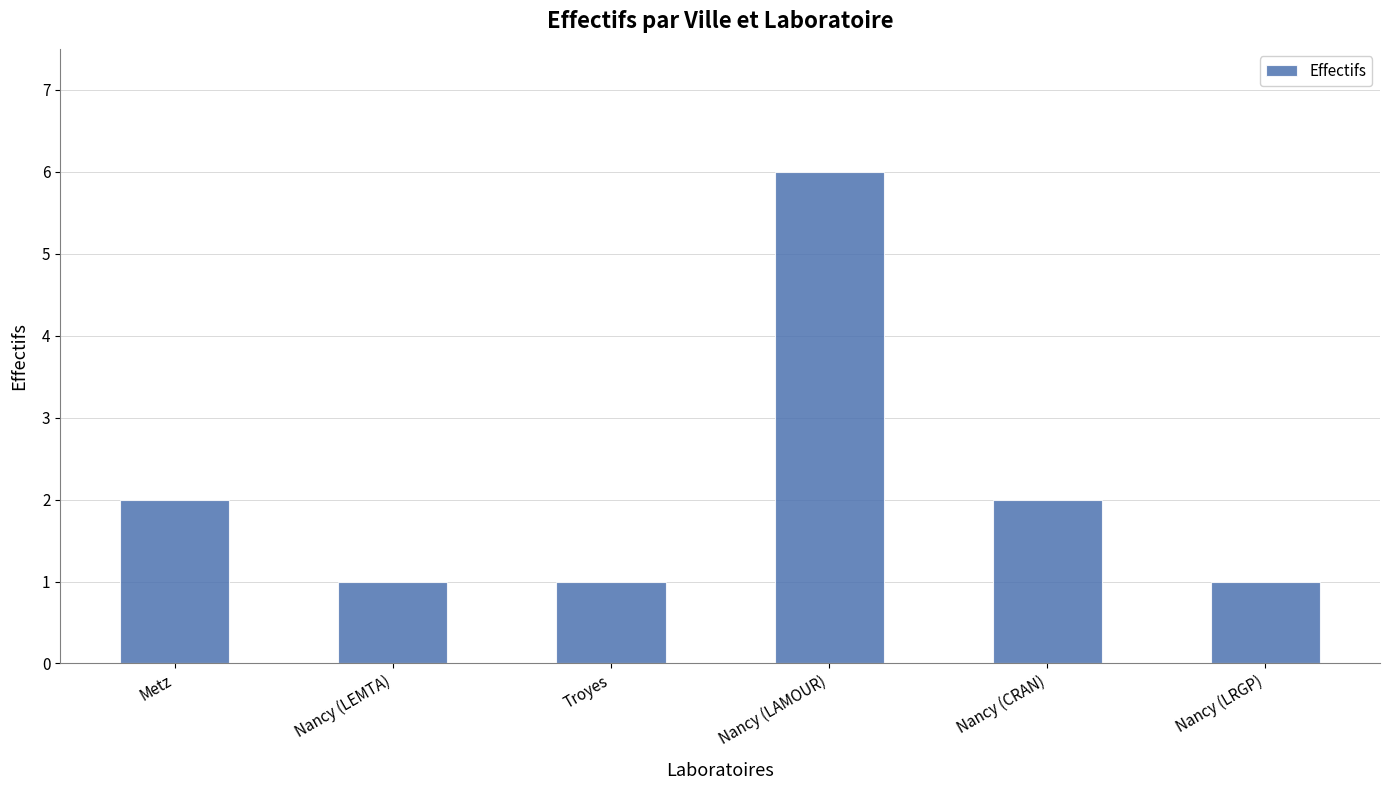

Reading left to right, what are all the values shown in this chart?

Metz=2	Nancy (LEMTA)=1	Troyes=1	Nancy (LAMOUR)=6	Nancy (CRAN)=2	Nancy (LRGP)=1